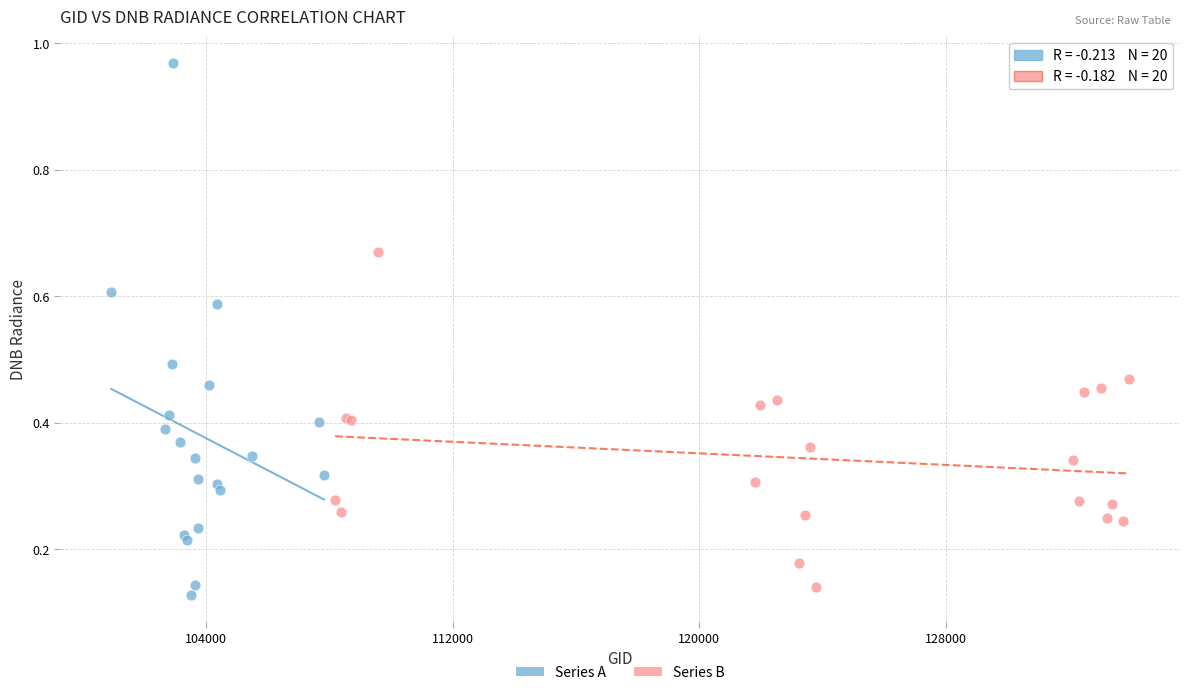

Which series reaches the minimum Y coordinate?

Series A